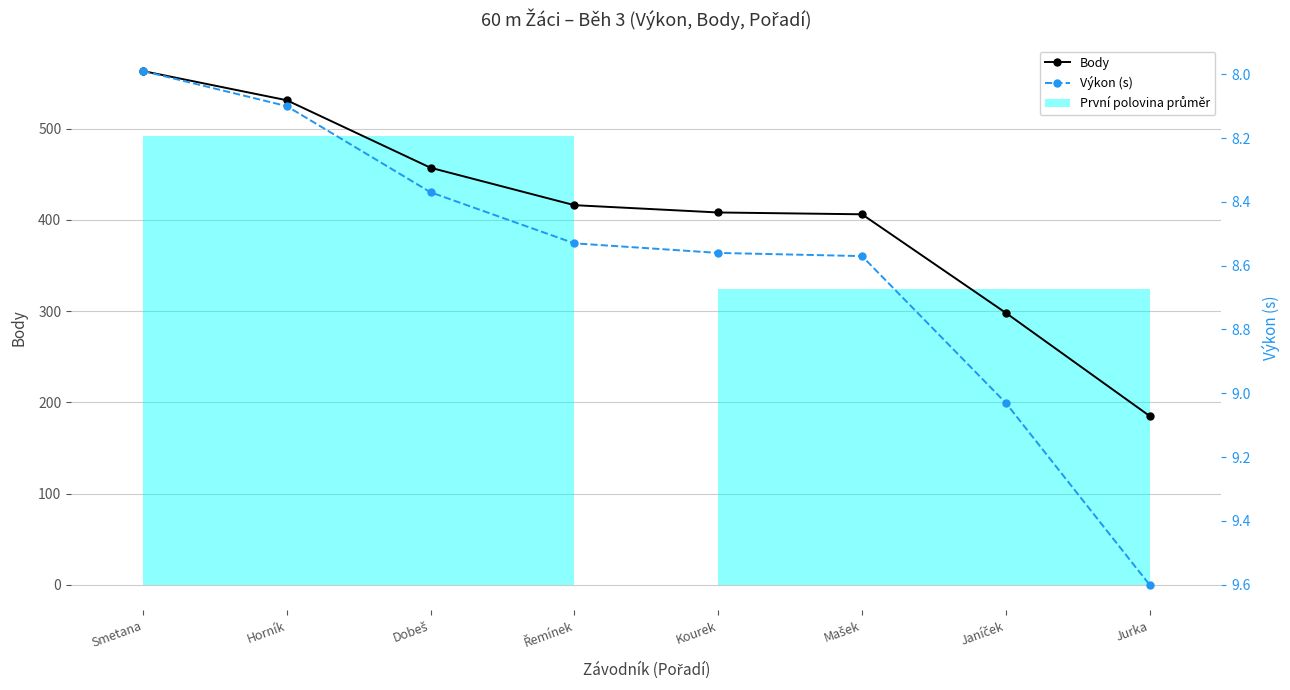

Which category has the highest value in the Body series?

Smetana